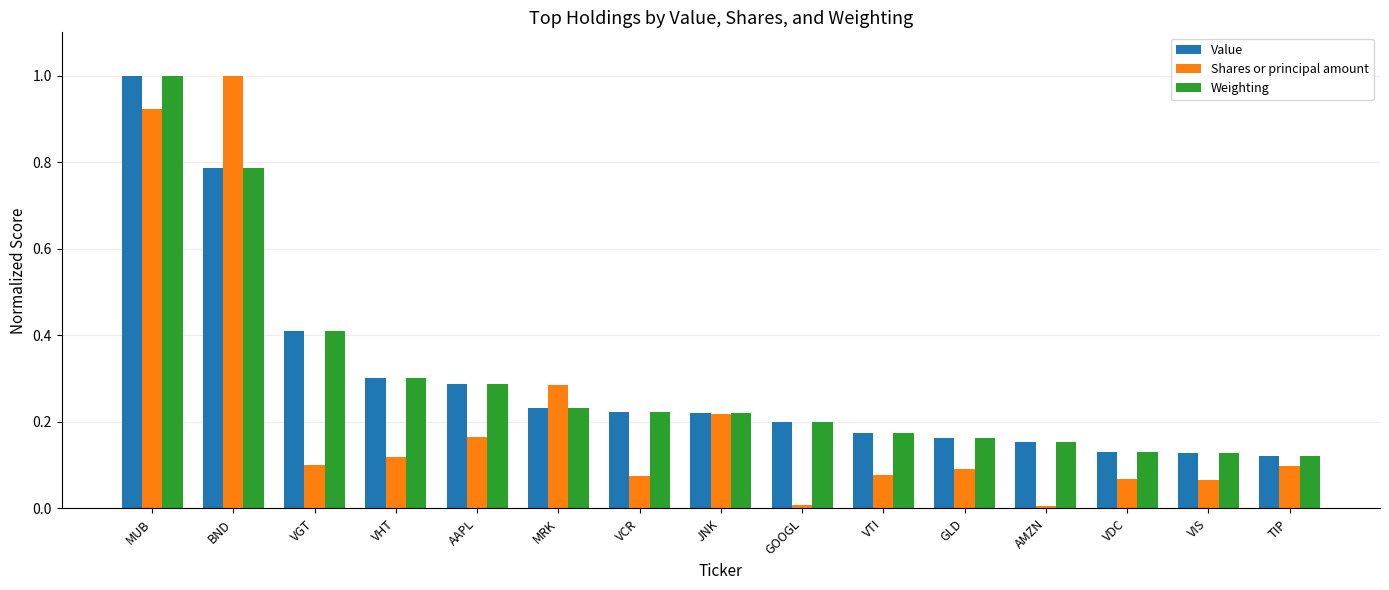

Which series changed the most between JNK and GLD?

Shares or principal amount